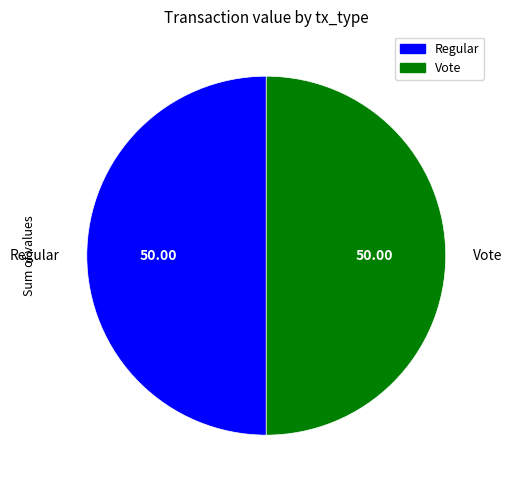

Approximately how many times larger is the value at Regular compared to Vote?

1.0